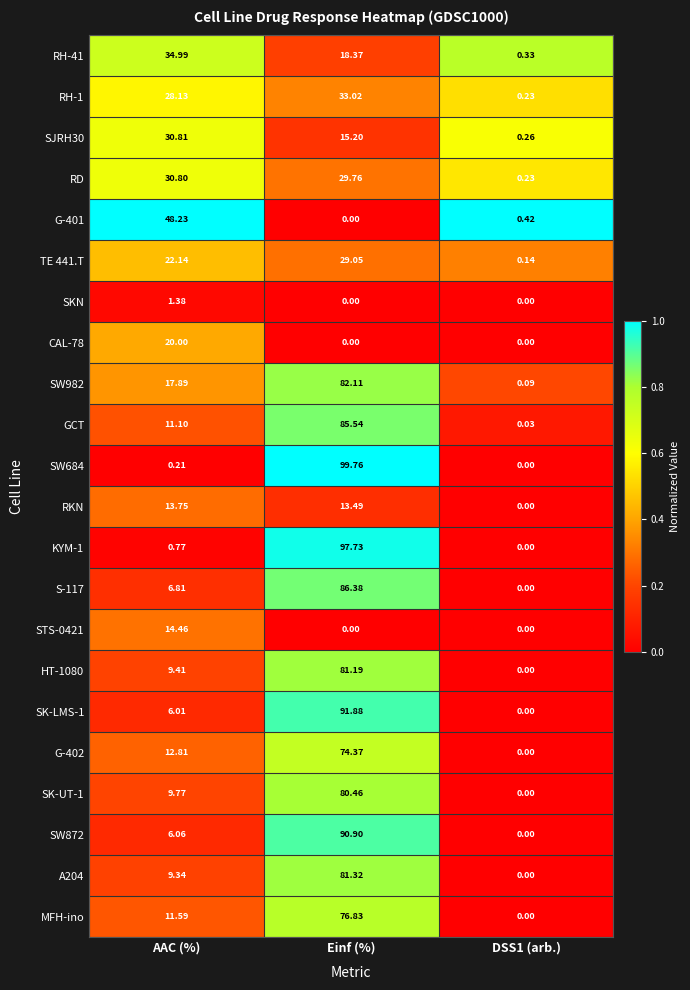

Where is SW872 nearest to the value 45?

AAC (%)